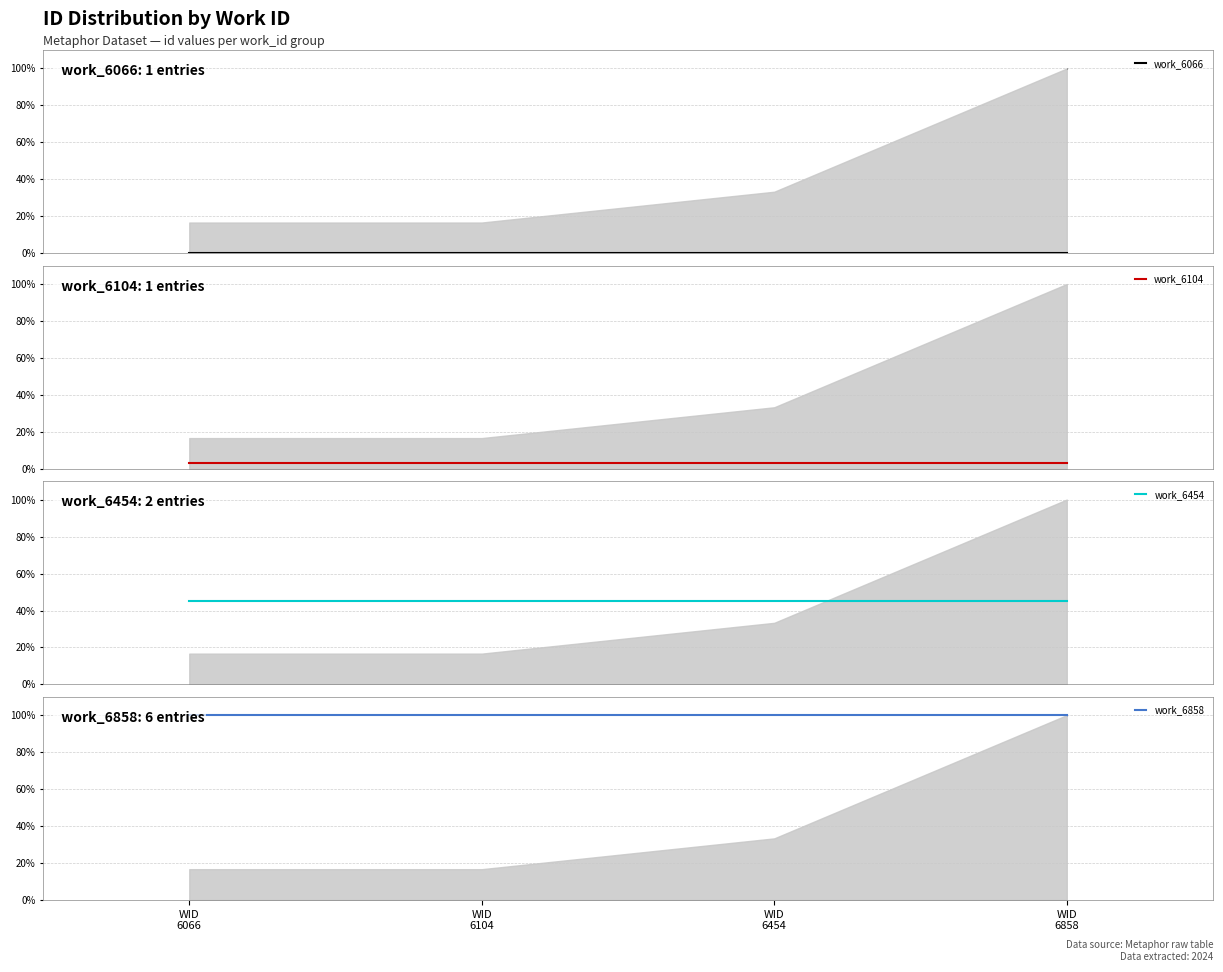

Which category has the lowest value in the work_6104 series?

WID
6066